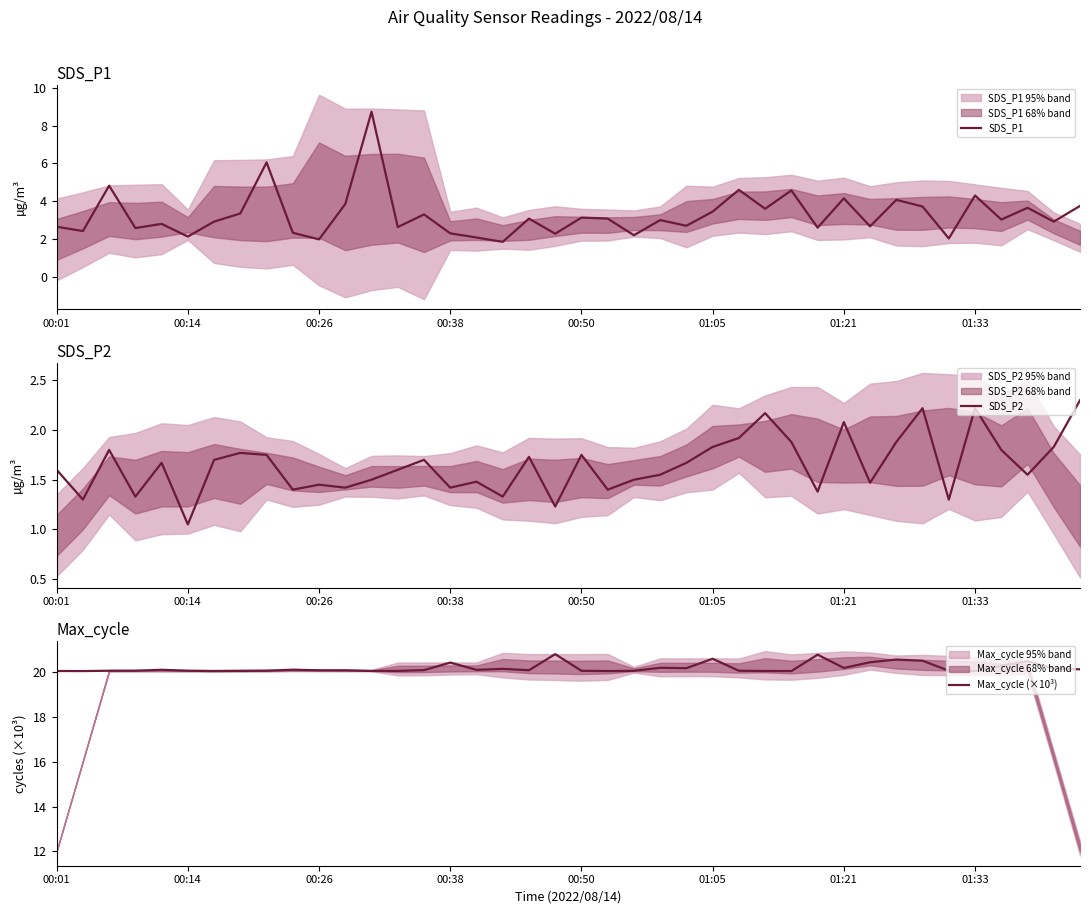

Where is SDS_P2 nearest to the value 1?

00:14